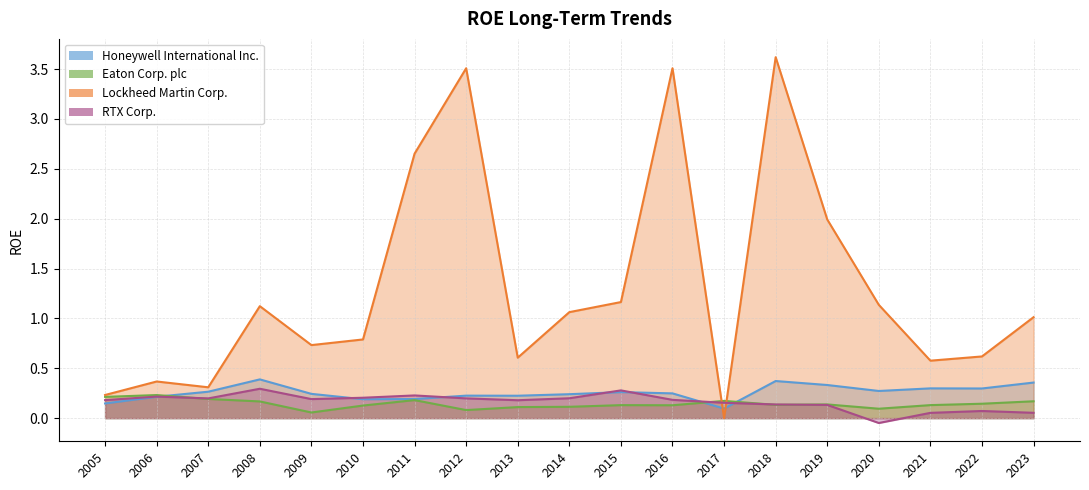

Does the chart have visible grid lines?

Yes